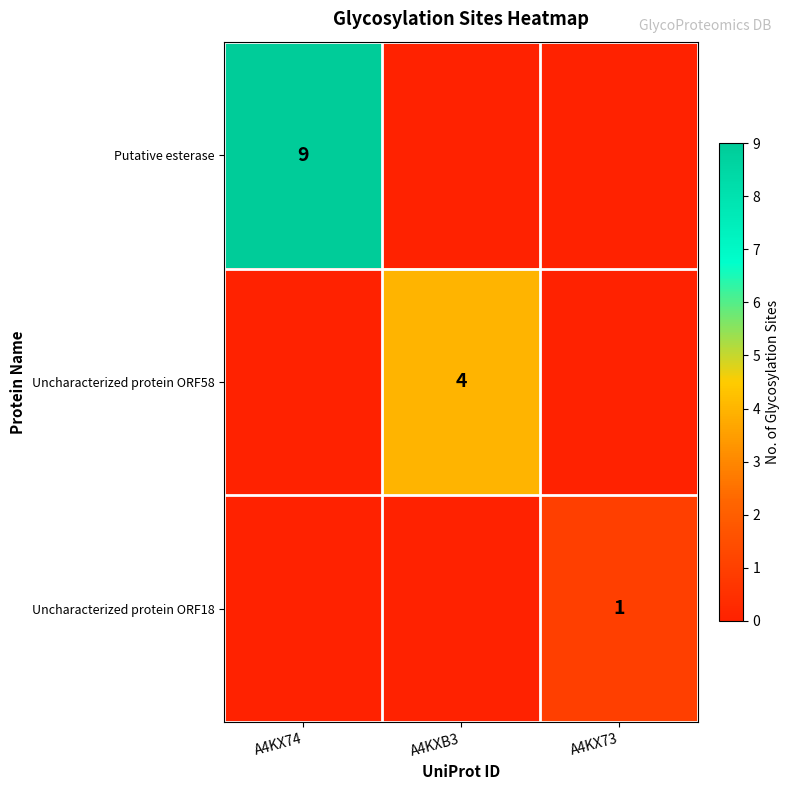

The value of Putative esterase at A4KX74 is 6. True or false?

False